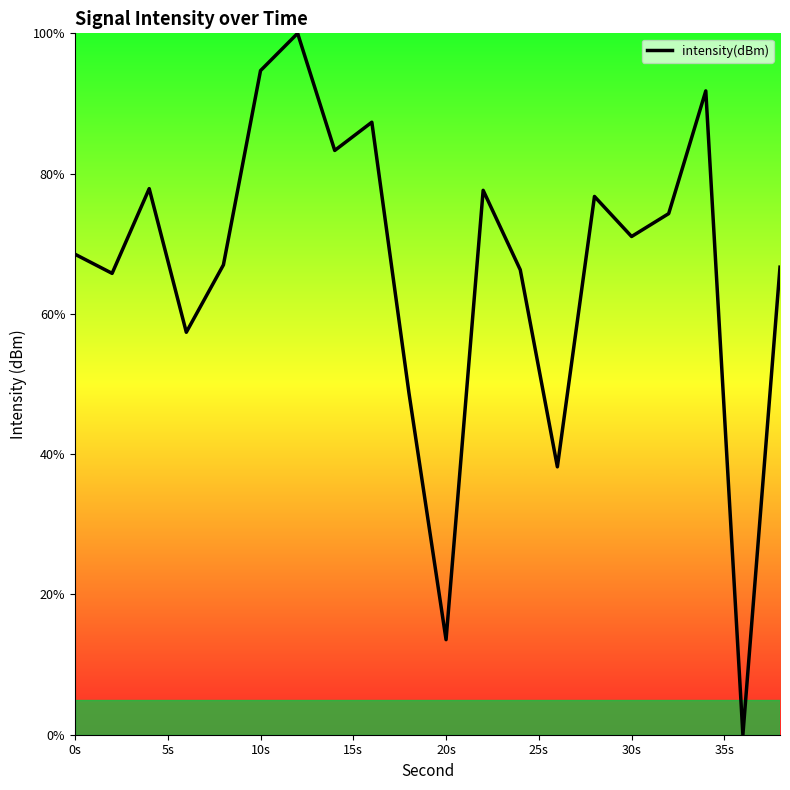

What is the greatest value displayed?

100.0